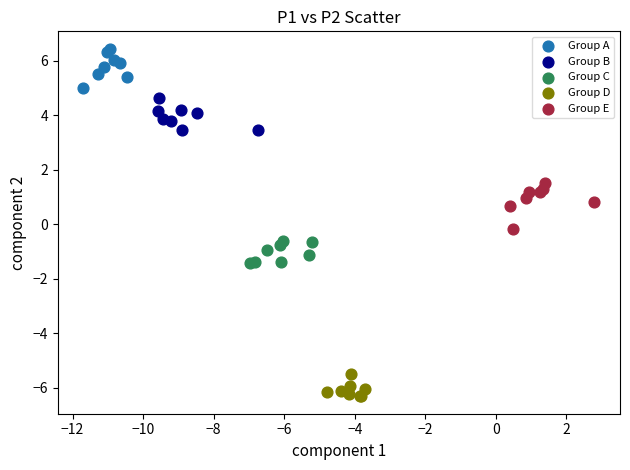

What are all the series names shown in the legend?

Group A, Group B, Group C, Group D, Group E